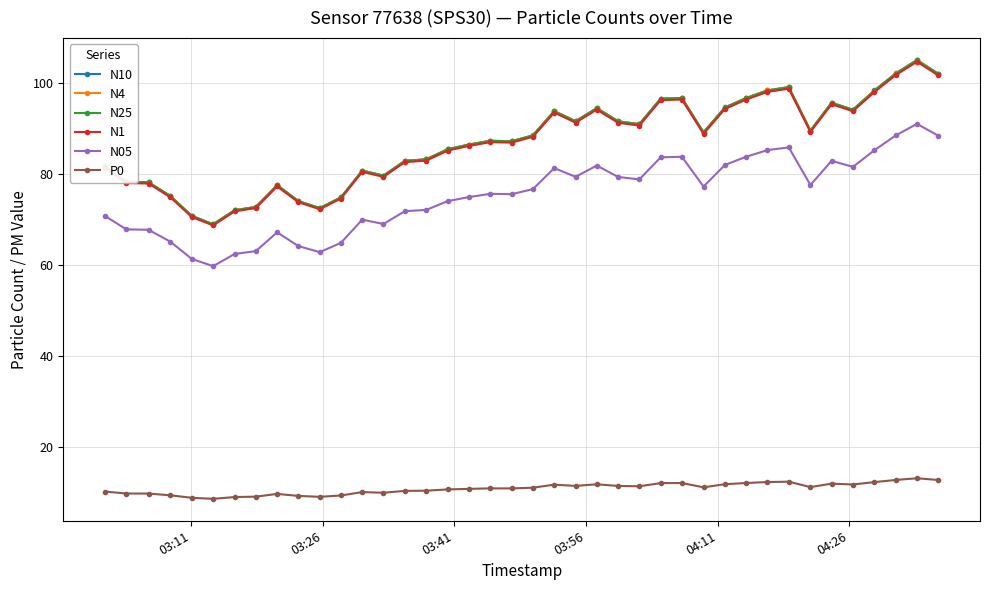

What is the maximum value shown in the chart?

105.1